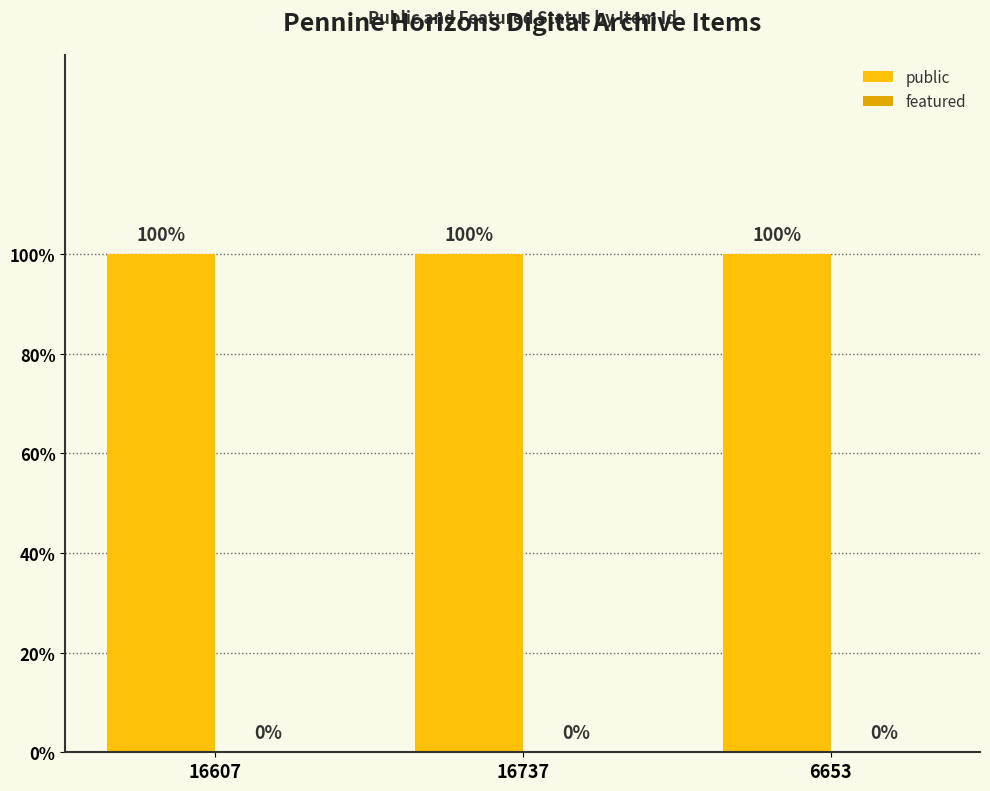

Is the value of featured at 6653 greater than the value of public at 16737?

No